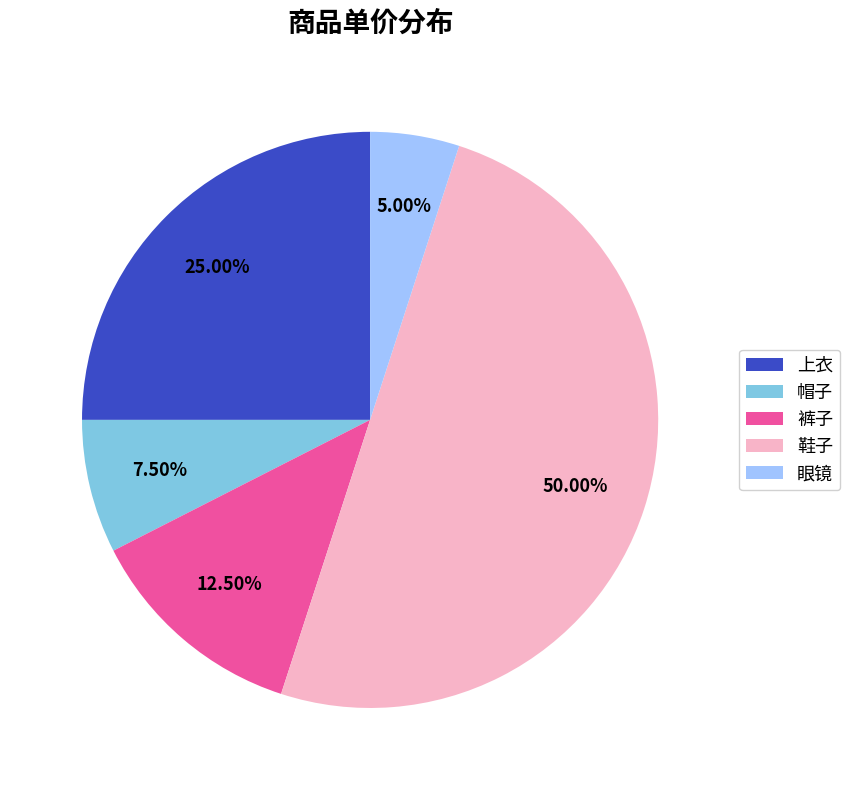

How many slices are in this pie chart?

5